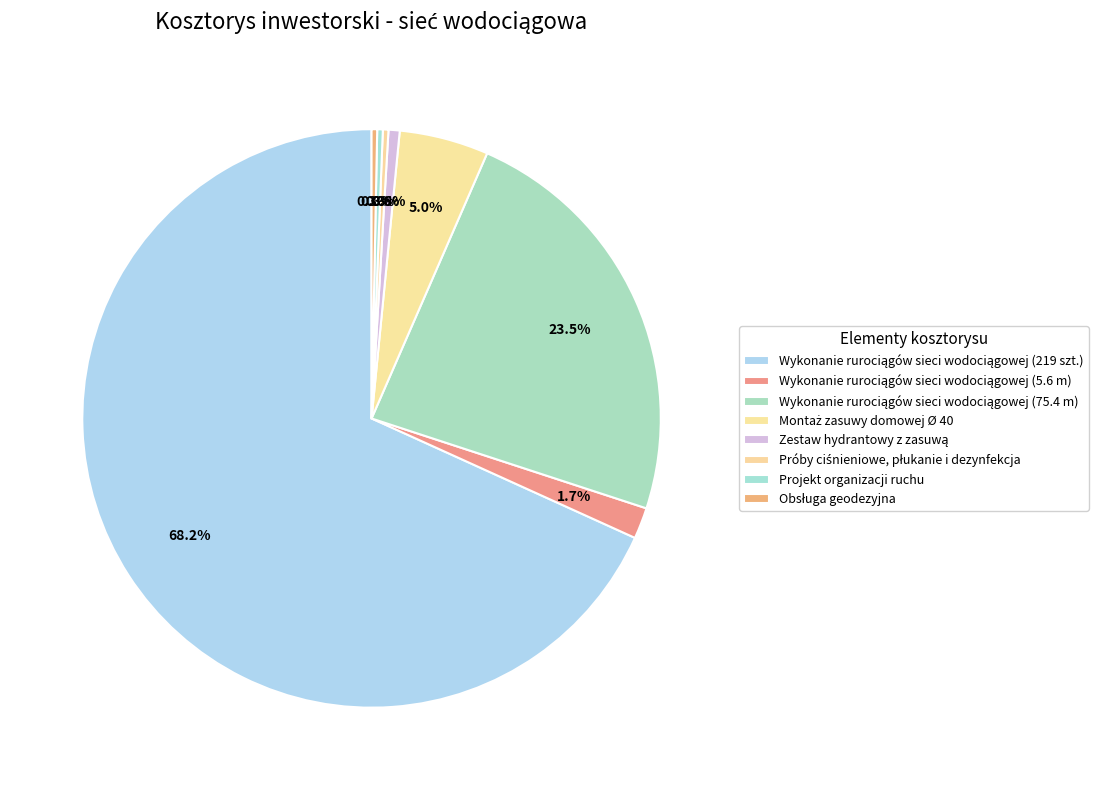

How many slices are in this pie chart?

8